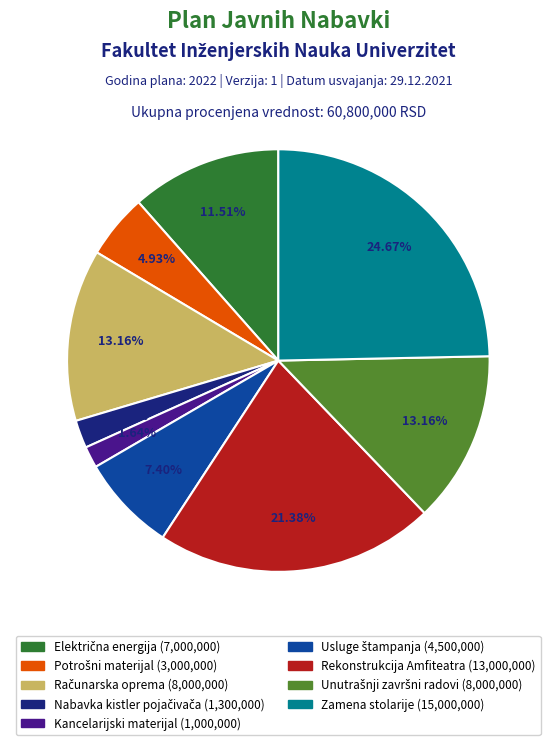

How many slices are in this pie chart?

9